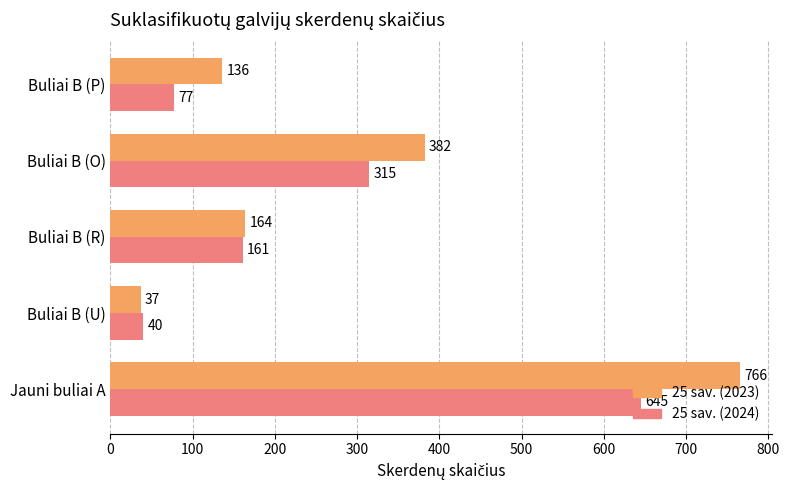

What is the difference between the maximum and minimum values in the 25 sav. (2024) series?

605